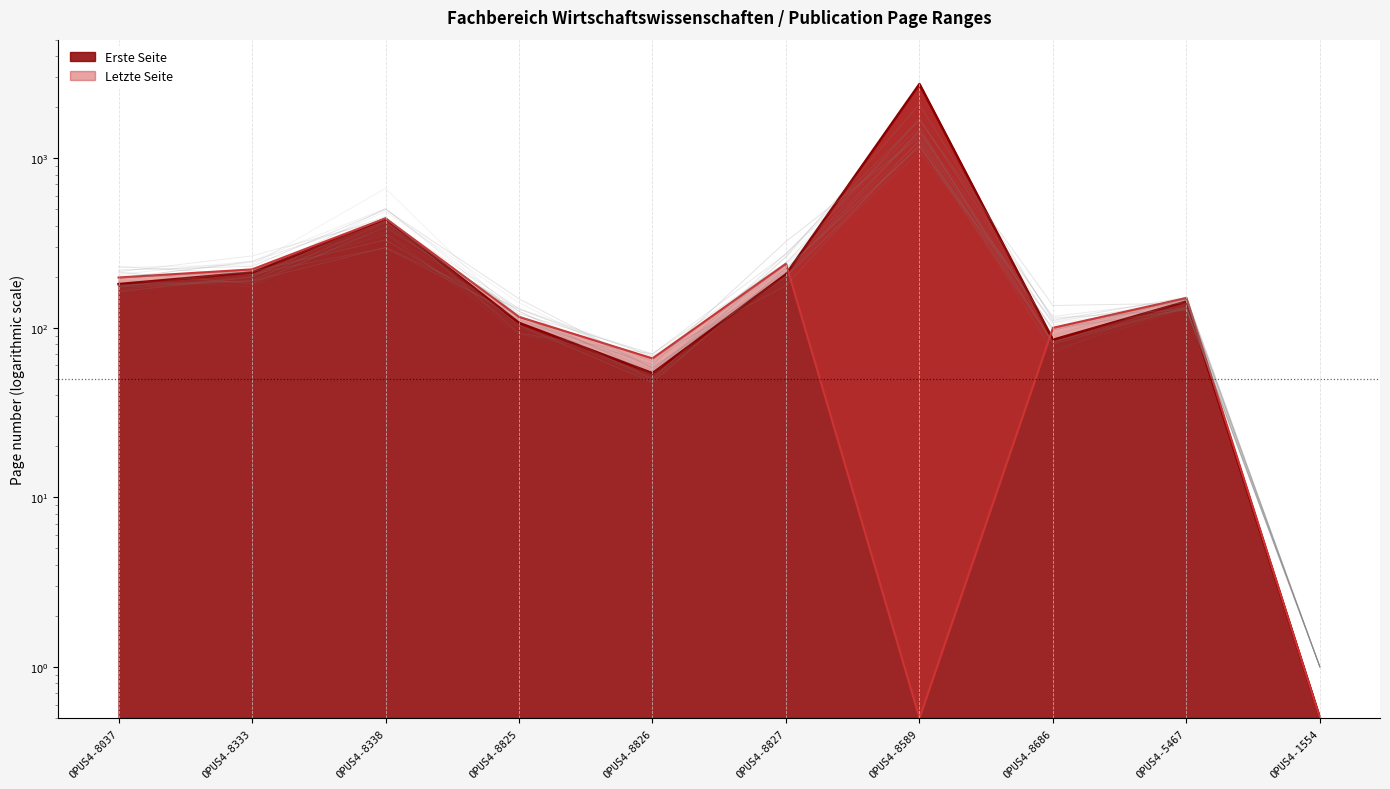

What is the difference between the Erste Seite values at OPUS4-8333 and OPUS4-8037?

31.0